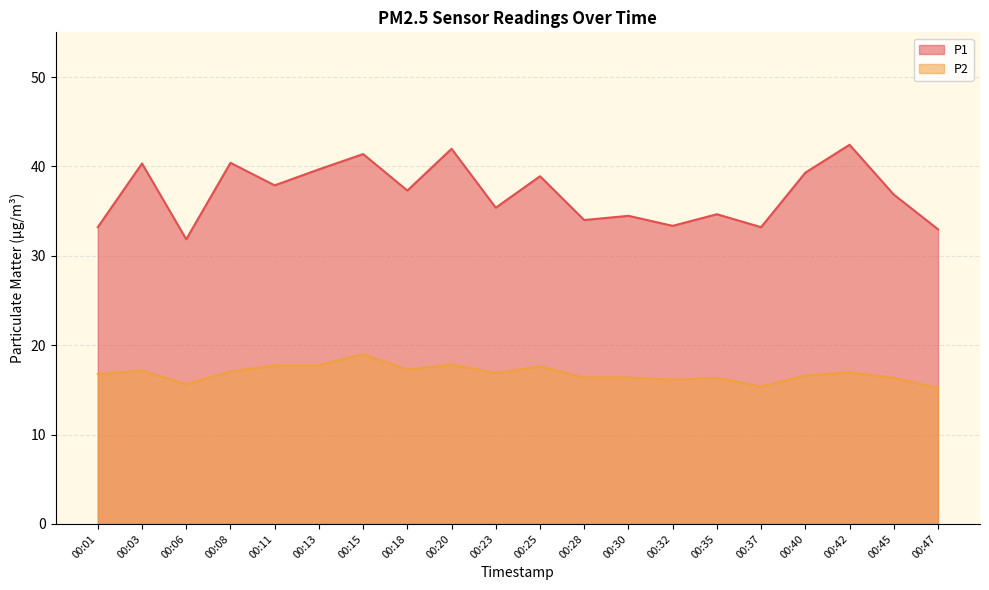

Where does the P1 series first go above 37?

00:03